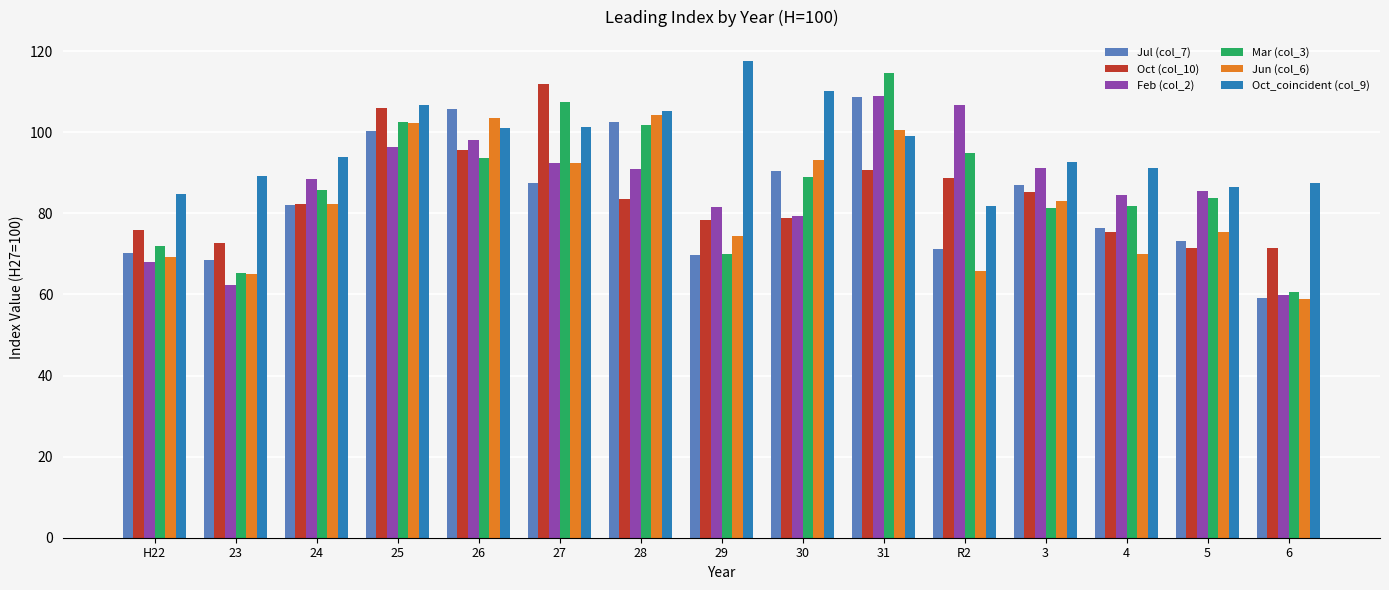

What is the lowest value of the Oct_coincident (col_9) series?

81.9